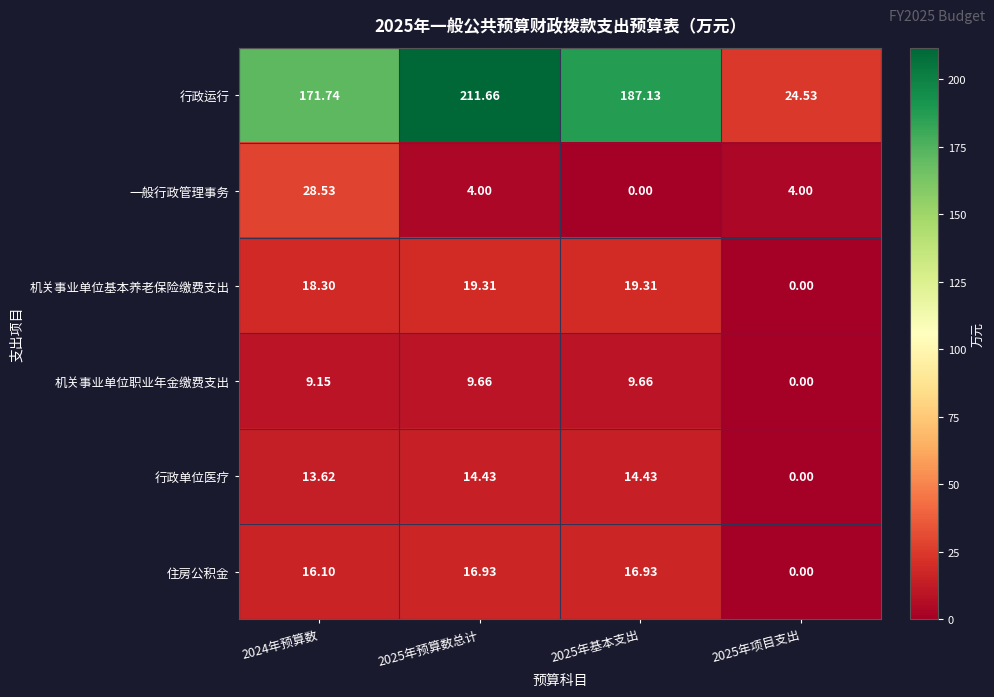

Which series has the largest range (max minus min)?

行政运行